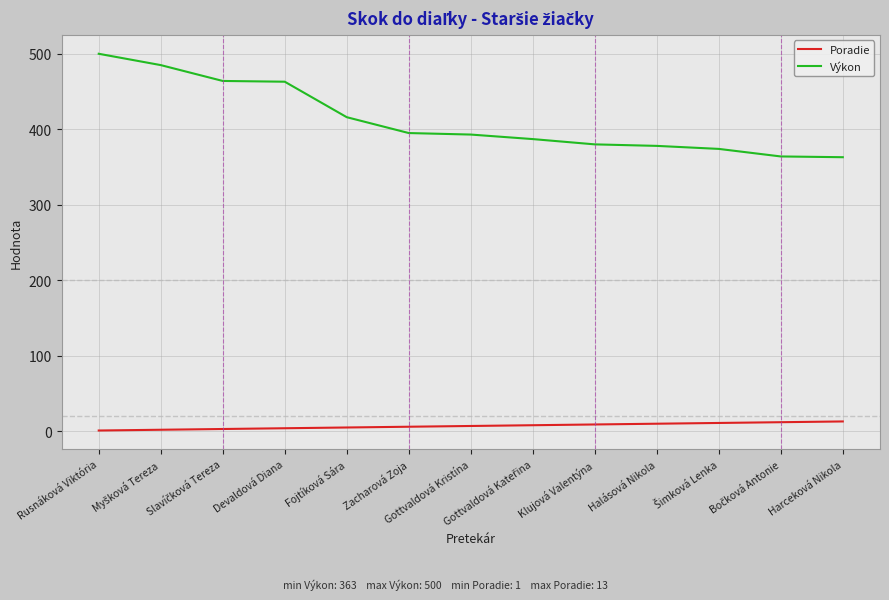

Is it true that Výkon equals 363 at Harceková Nikola?

True